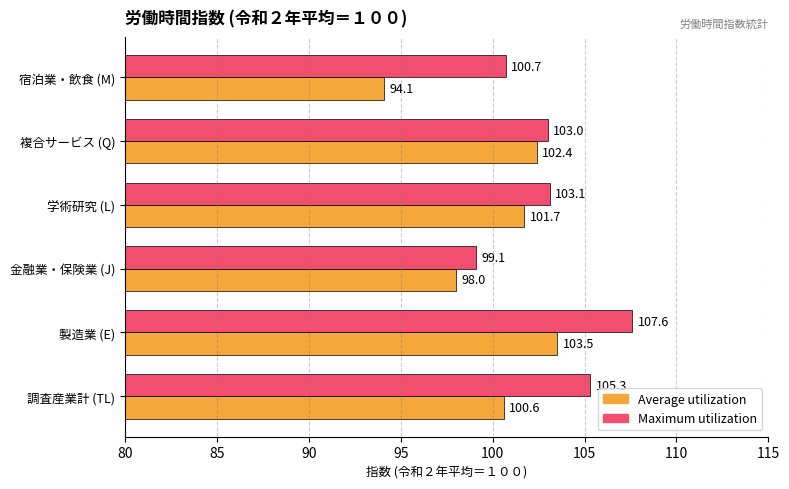

The value of Maximum utilization at 製造業 (E) is 42.7. True or false?

False